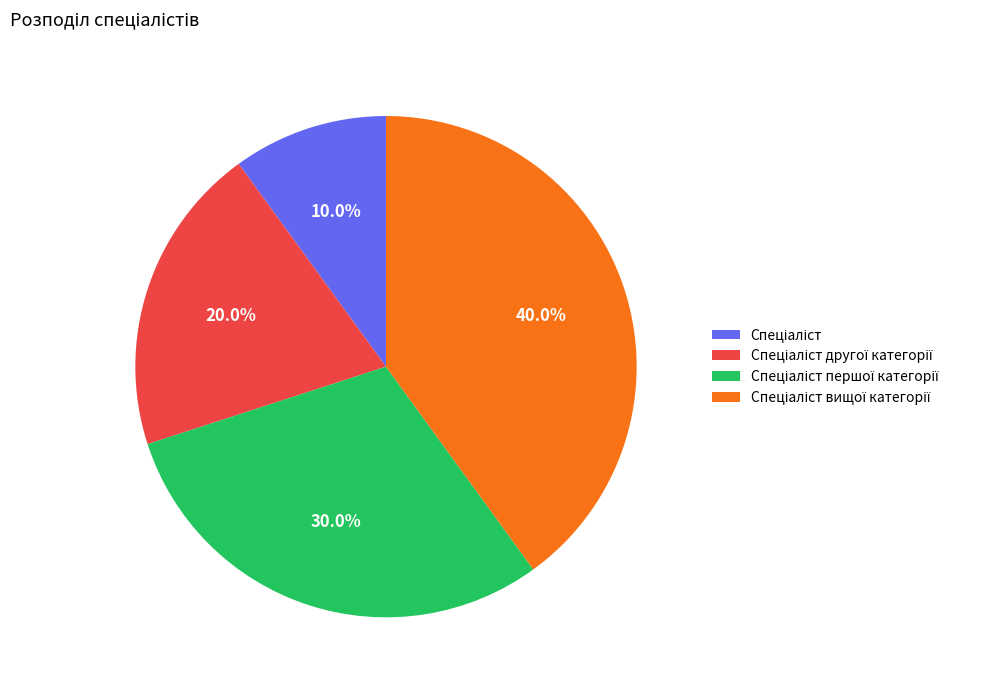

Is there a majority slice in this chart?

No